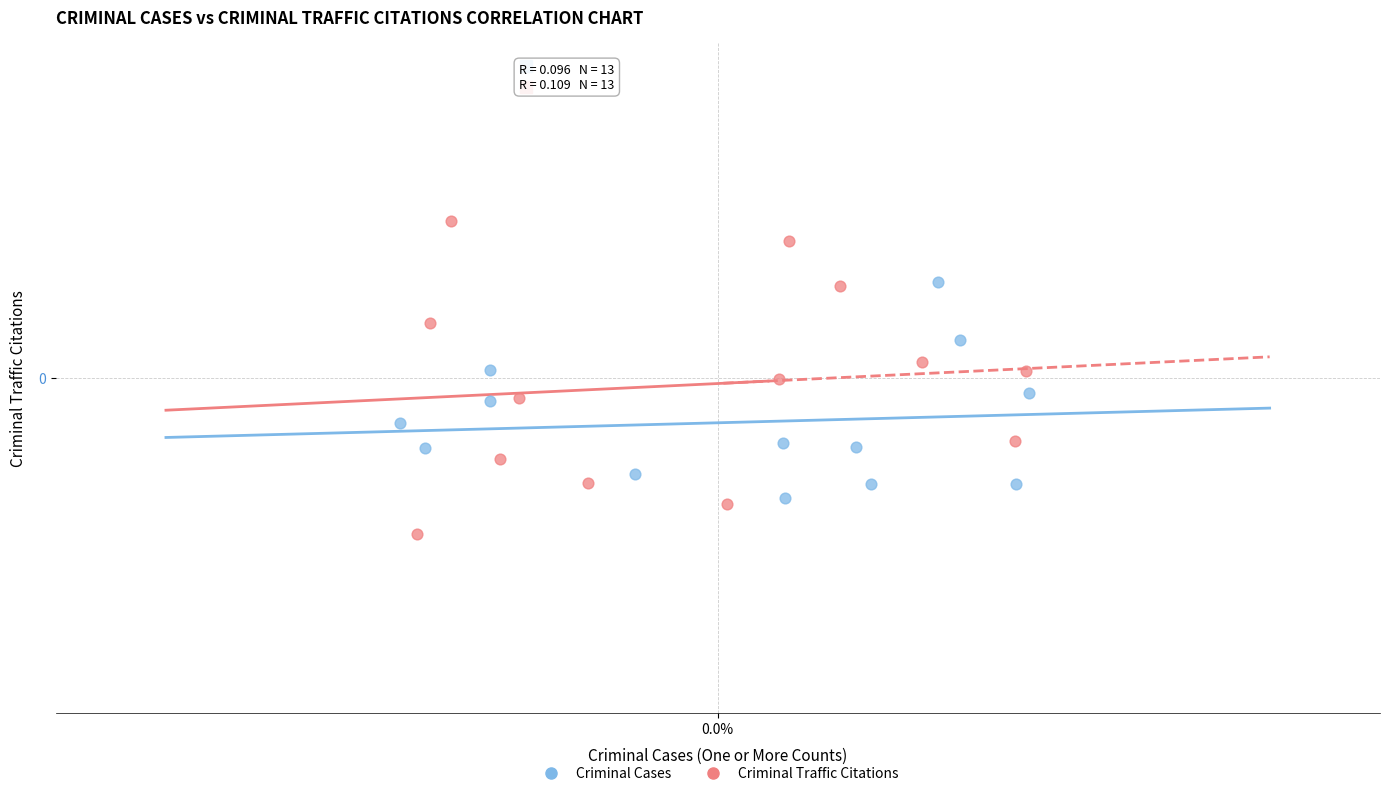

Which series reaches the minimum Y coordinate?

Criminal Traffic Citations